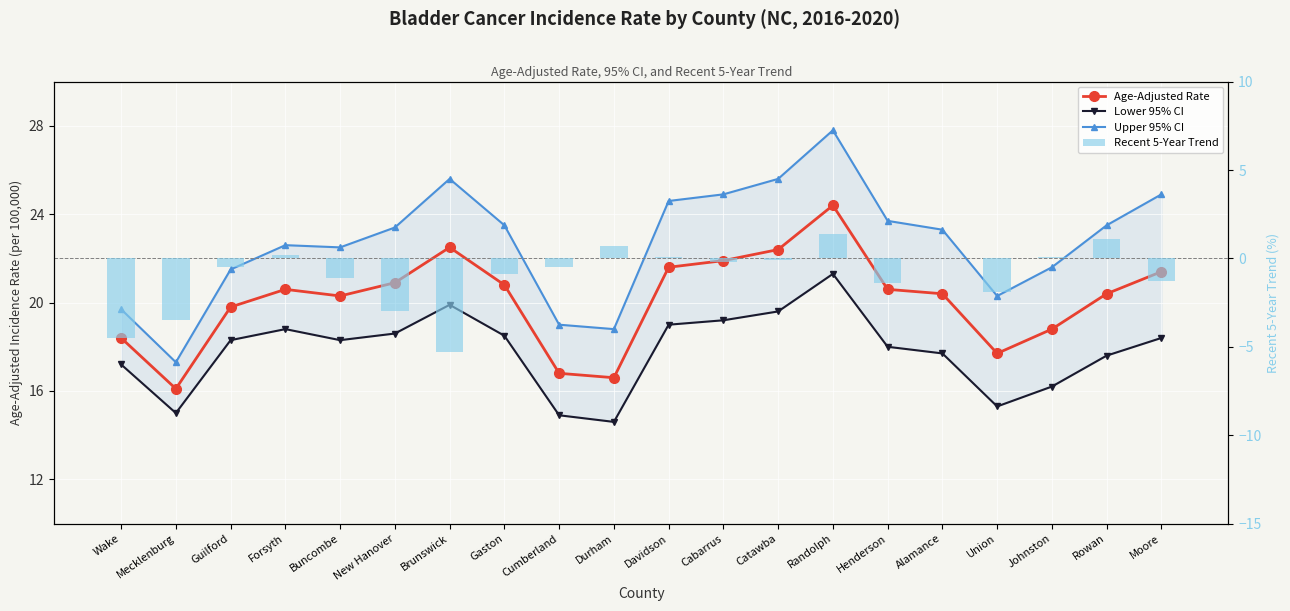

What are all the series names shown in the legend?

Age-Adjusted Rate, Lower 95% CI, Upper 95% CI, Recent 5-Year Trend